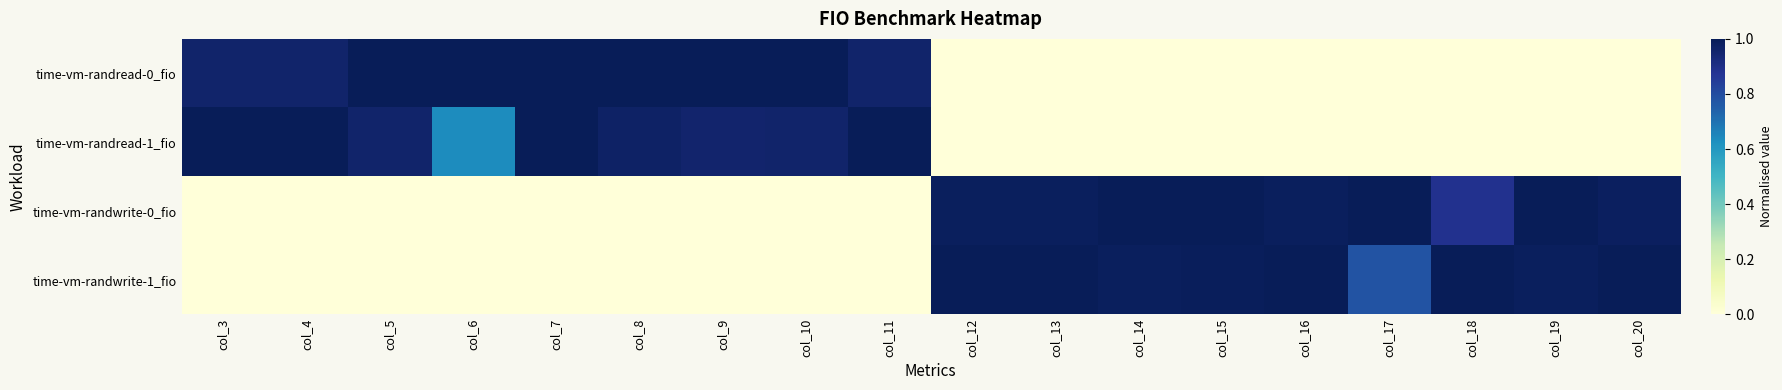

Which category has the highest value across all series?

col_5